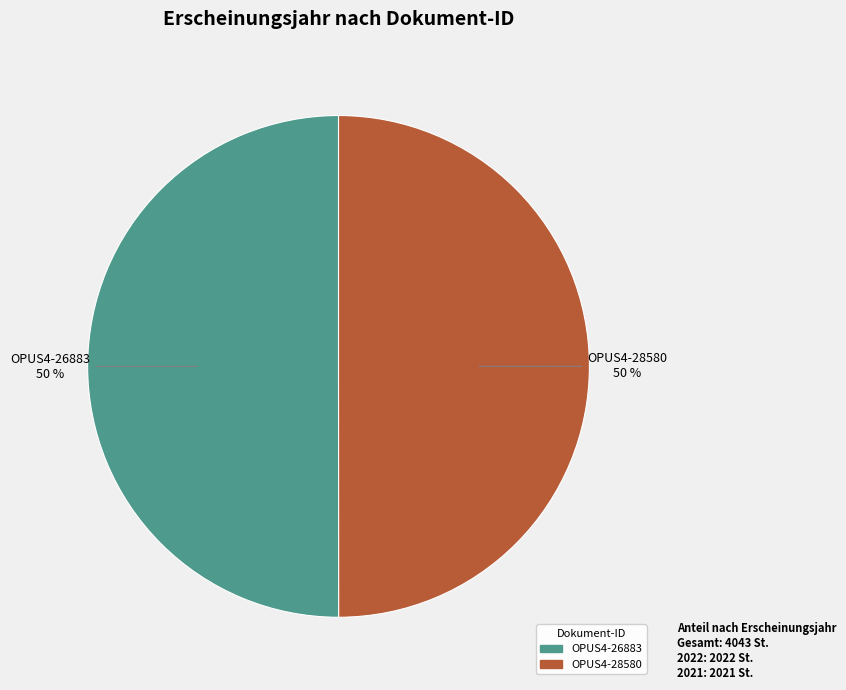

The OPUS4-28580 slice represents 50% of the pie. True or false?

True